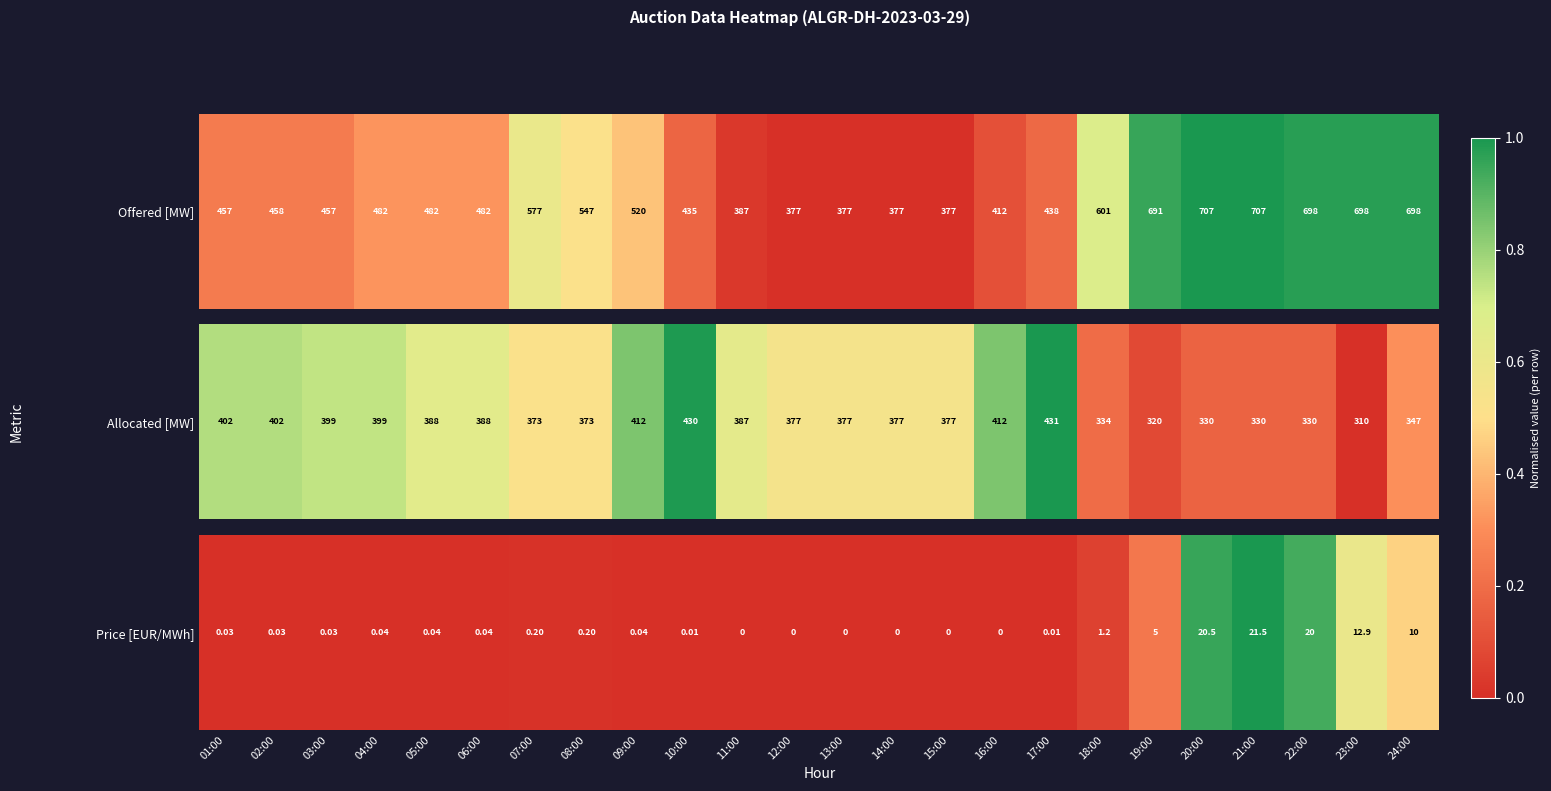

Rank the categories by value from lowest to highest.

11:00, 12:00, 13:00, 14:00, 15:00, 16:00, 10:00, 17:00, 01:00, 02:00, 03:00, 04:00, 05:00, 06:00, 09:00, 07:00, 08:00, 18:00, 19:00, 24:00, 23:00, 22:00, 20:00, 21:00